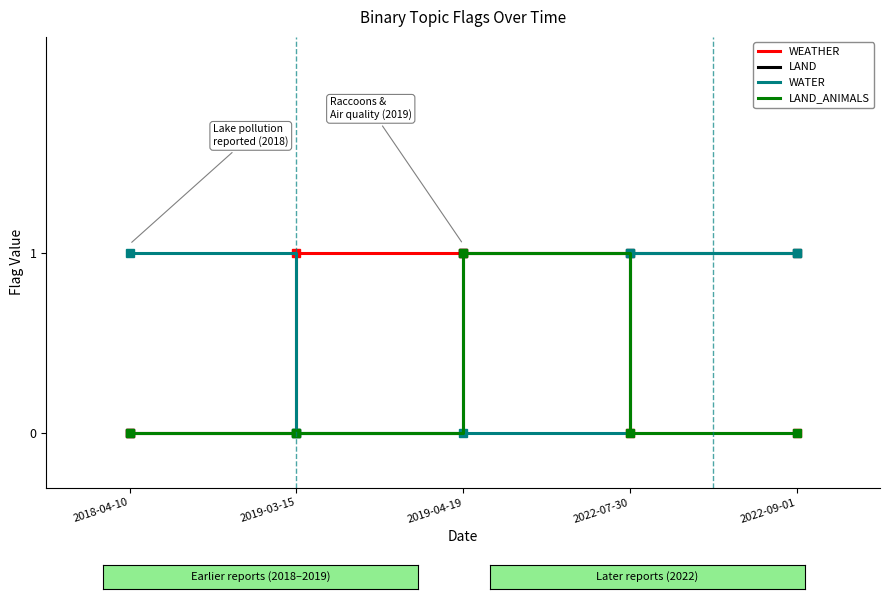

How many intersections are there between WEATHER and WATER?

2